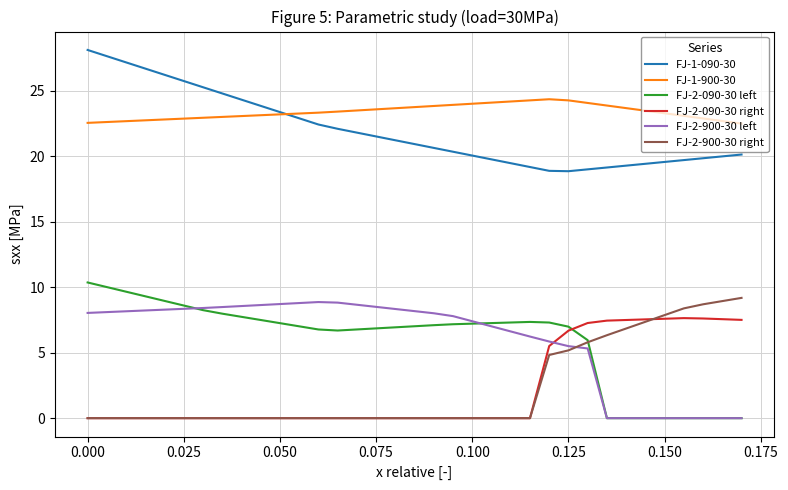

What is the maximum value for FJ-1-090-30?

28.1